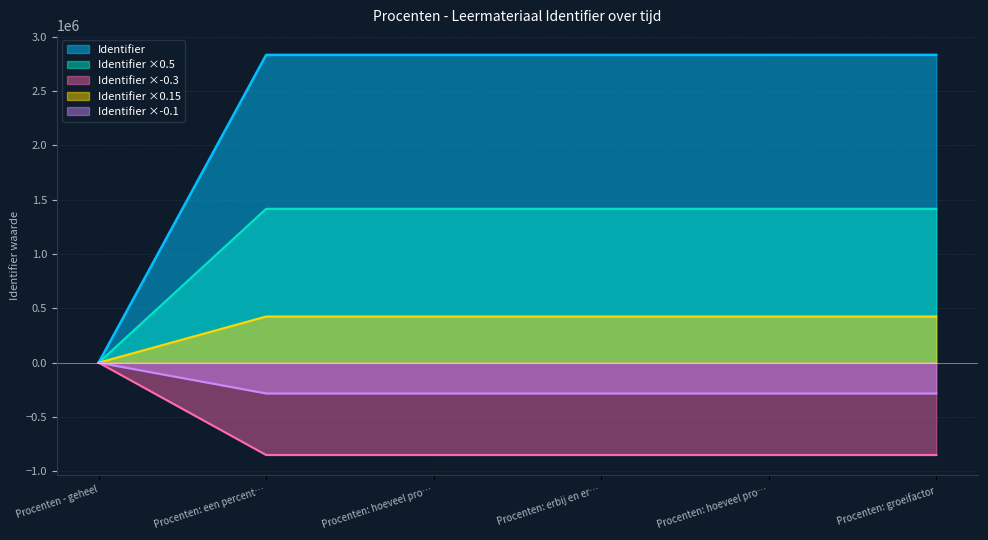

Count the number of values greater than 2830870.

2